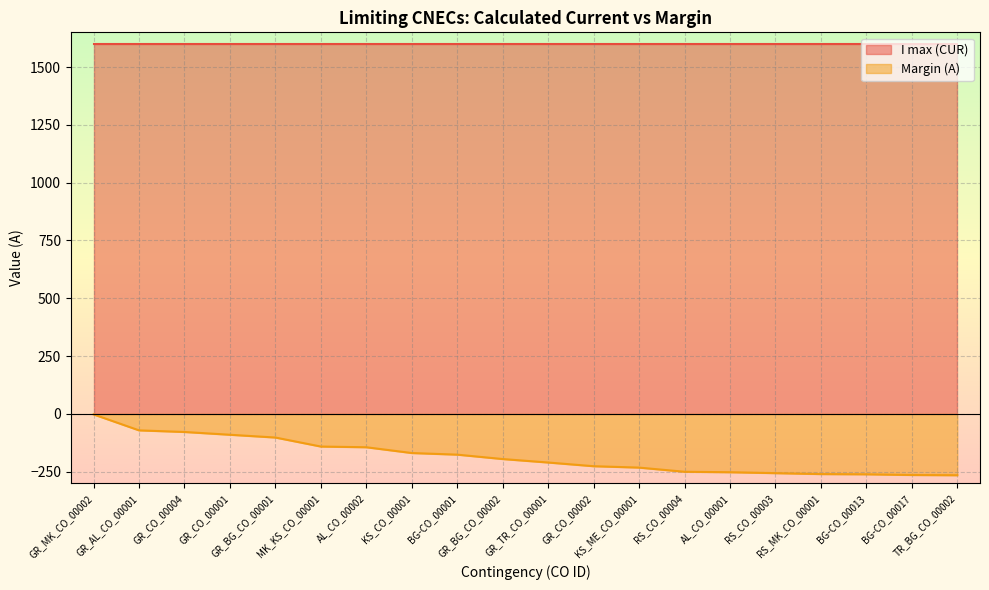

At which category does the chart reach its minimum across all series?

TR_BG_CO_00002